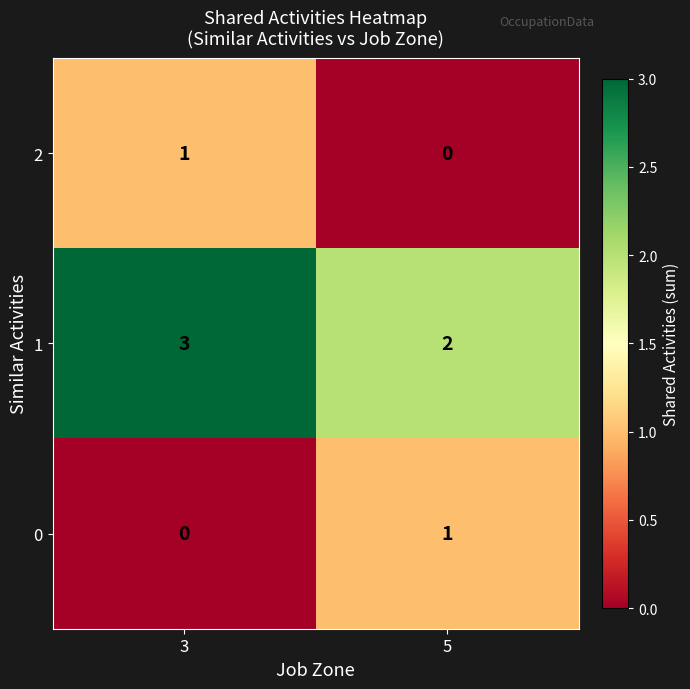

At which label is 1 closest to 2?

5